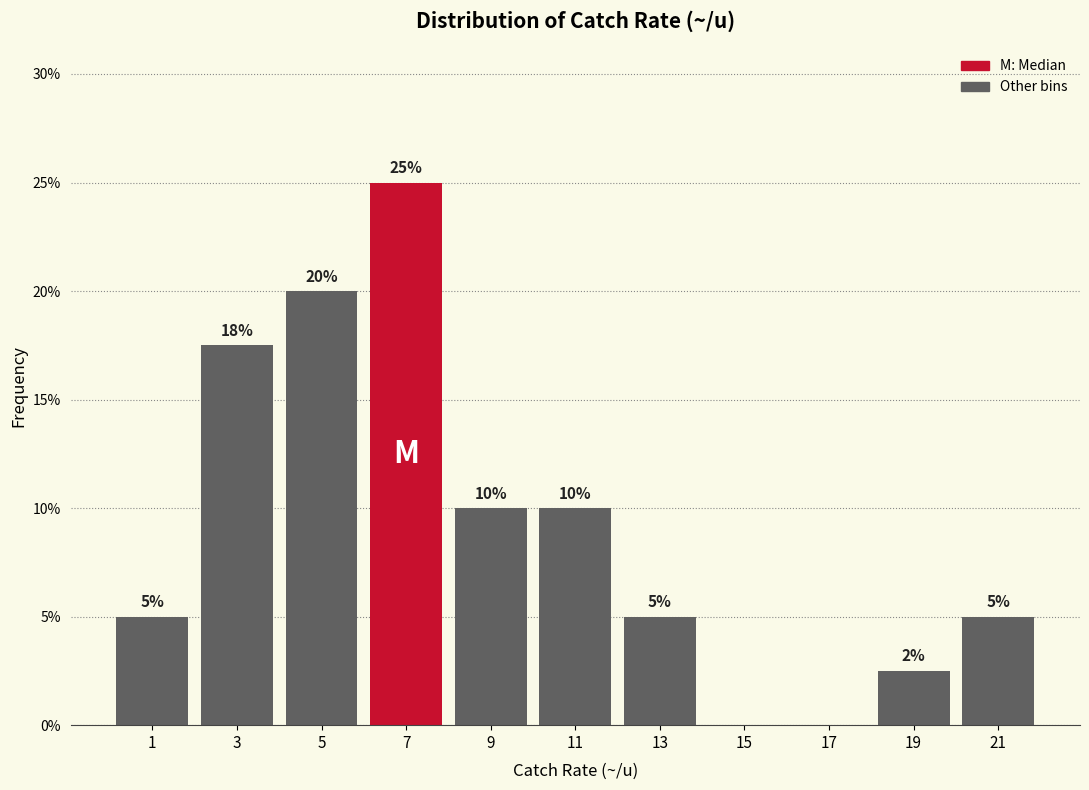

Which range on the x-axis has the tallest bar?

6 to 8